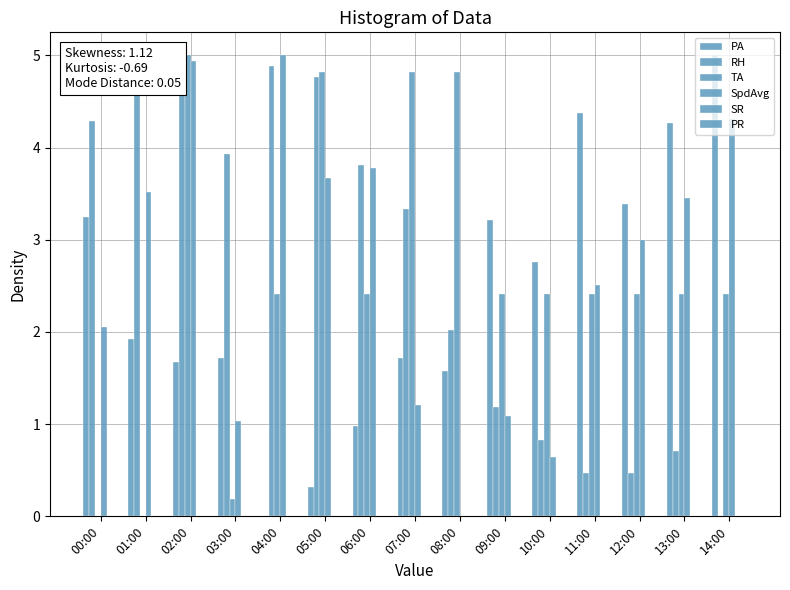

How many series are shown in this chart?

6